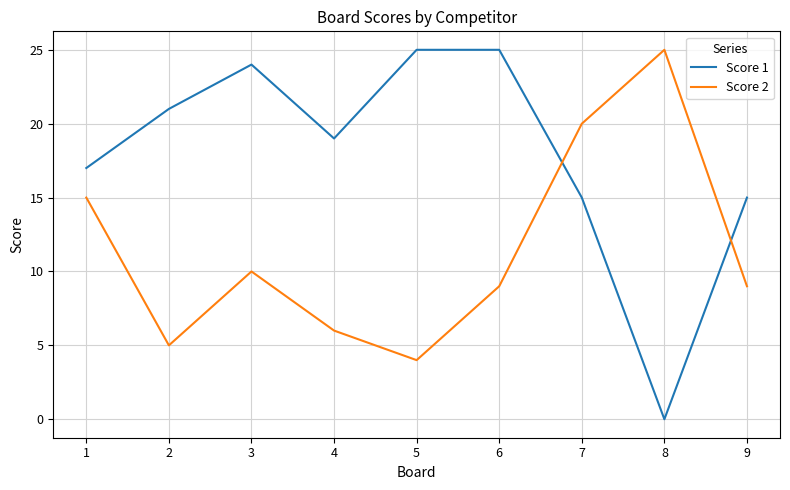

How many times do Score 1 and Score 2 cross each other?

2